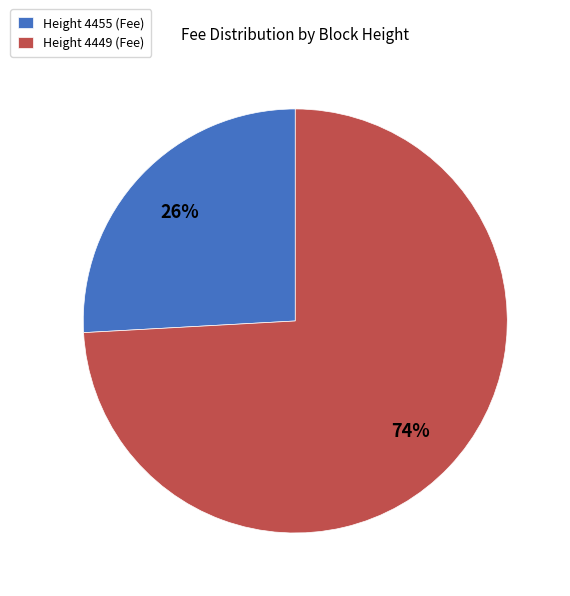

What is the smallest slice in the pie chart?

Height 4455 (Fee)